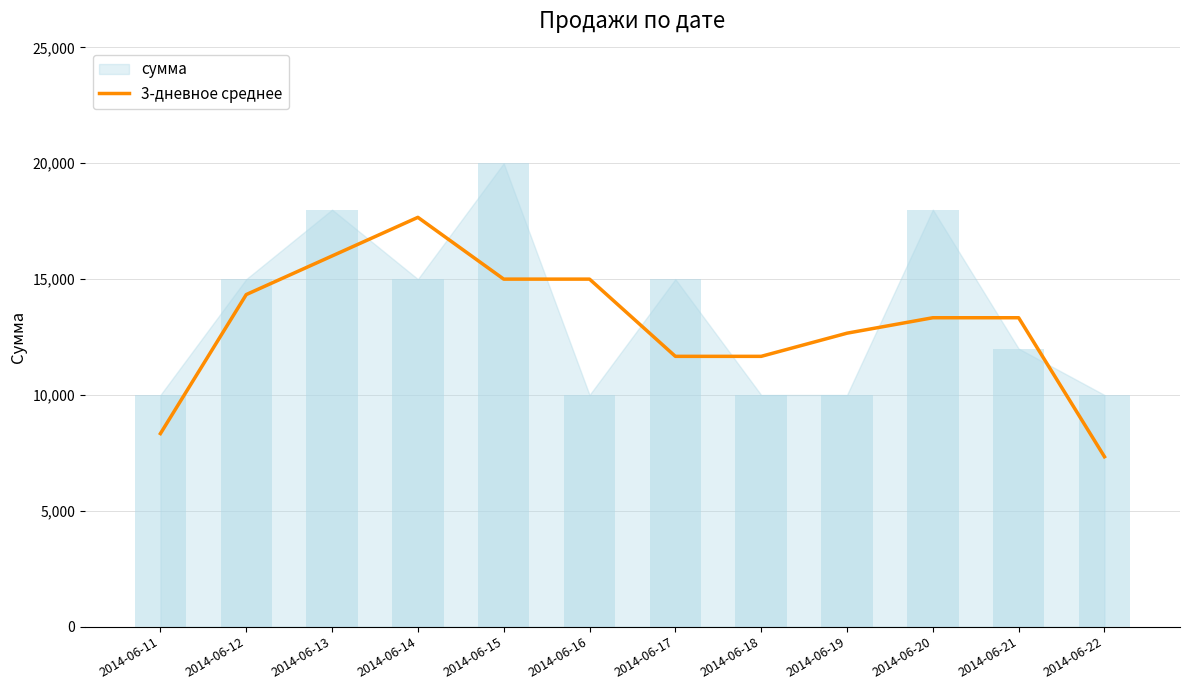

What is the change in value from 2014-06-12 to 2014-06-17?

-2666.7